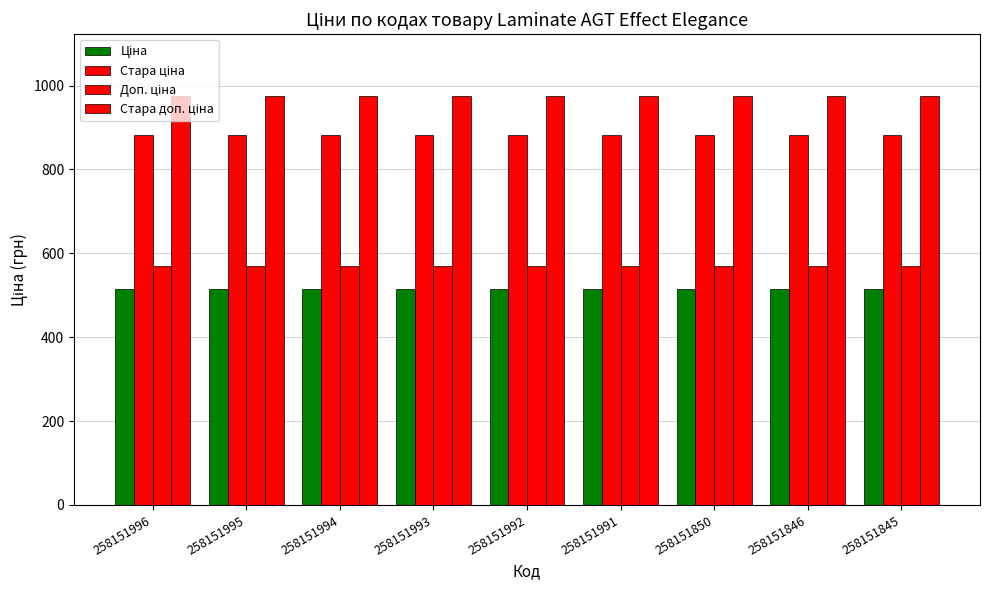

Which category has the lowest value in the Ціна series?

258151996